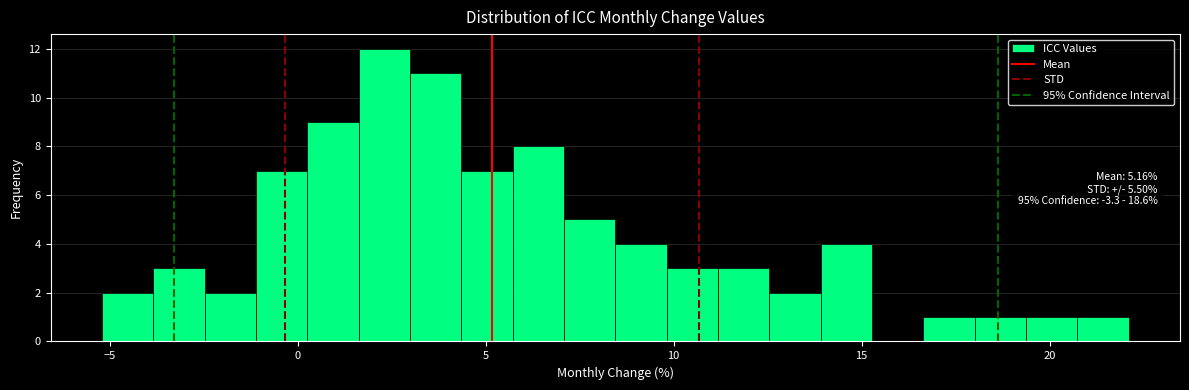

Around what value on the x-axis is the tallest bar? Give the approximate position of its centre, as read against the axis.

2.5